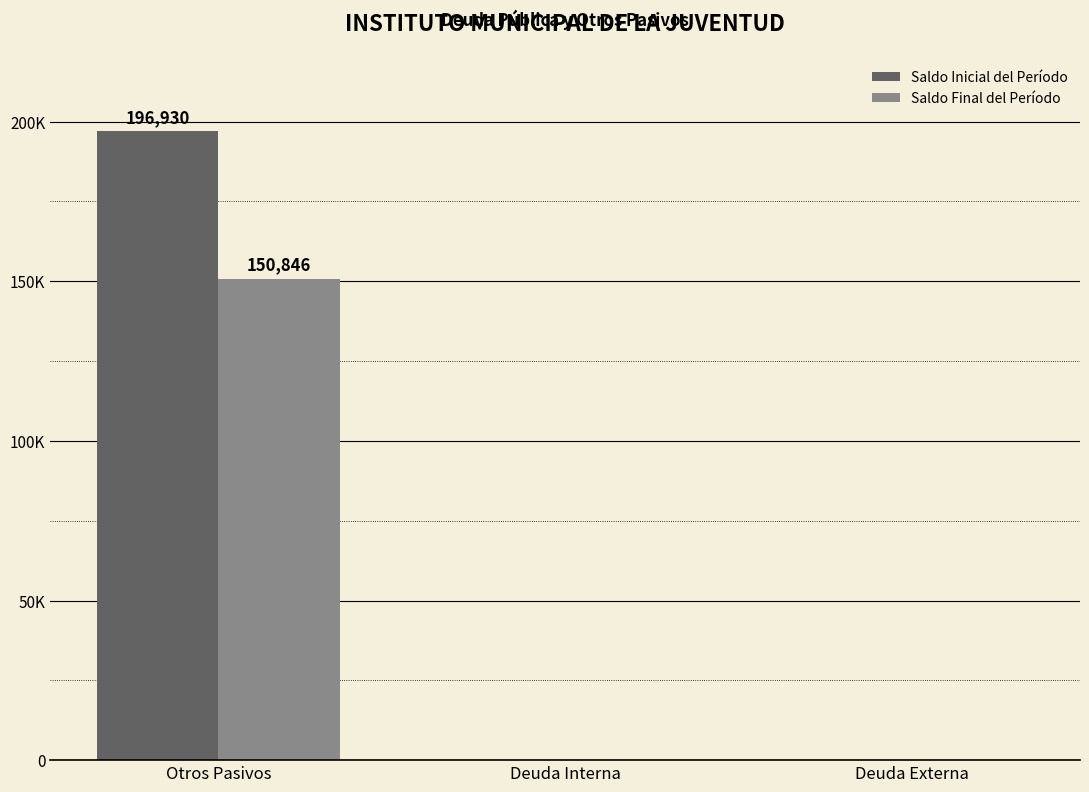

Are the bars grouped side by side (vs. stacked)?

Yes